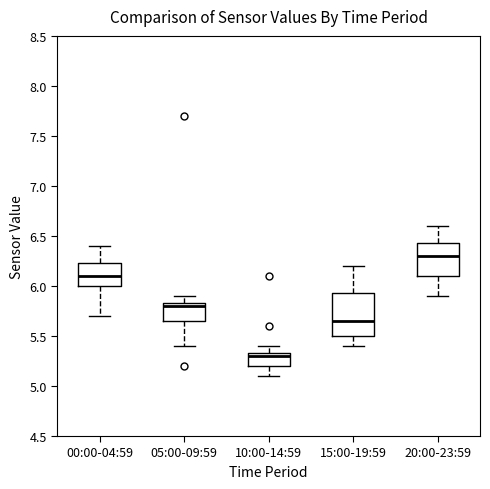

Reading left to right, read every box against the y-axis: the position of its median line, the range the box covers, and the ends of its whiskers. The values are not printed on the chart, so give them approximately, as read against the axis.

00:00-04:59: median 6.10, box 6.00 to 6.25, whiskers 5.70 to 6.40
05:00-09:59: median 5.80, box 5.65 to 5.85, whiskers 5.40 to 5.90
10:00-14:59: median 5.30, box 5.20 to 5.35, whiskers 5.10 to 5.40
15:00-19:59: median 5.65, box 5.50 to 5.95, whiskers 5.40 to 6.20
20:00-23:59: median 6.30, box 6.10 to 6.45, whiskers 5.90 to 6.60